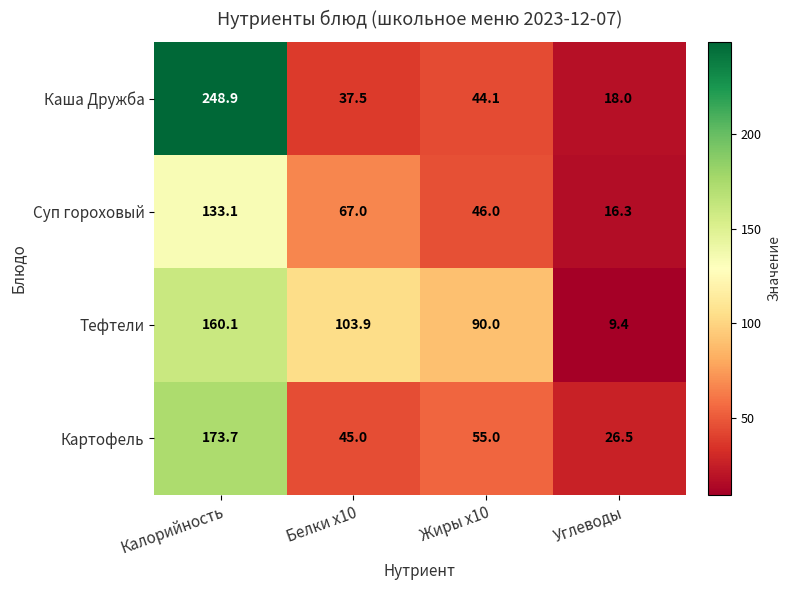

Count the number of data series in this chart.

4